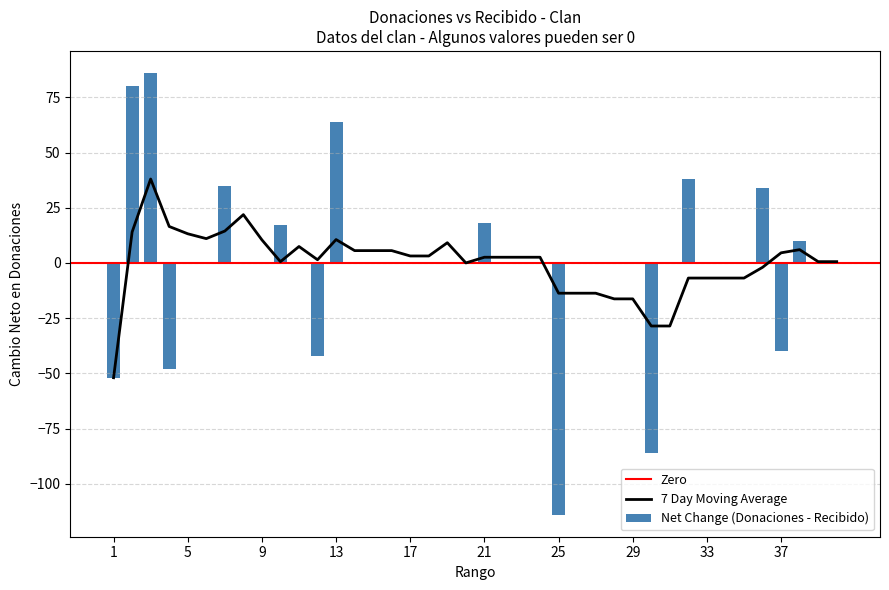

What is the lowest value of the 7 Day Moving Average series?

-52.0